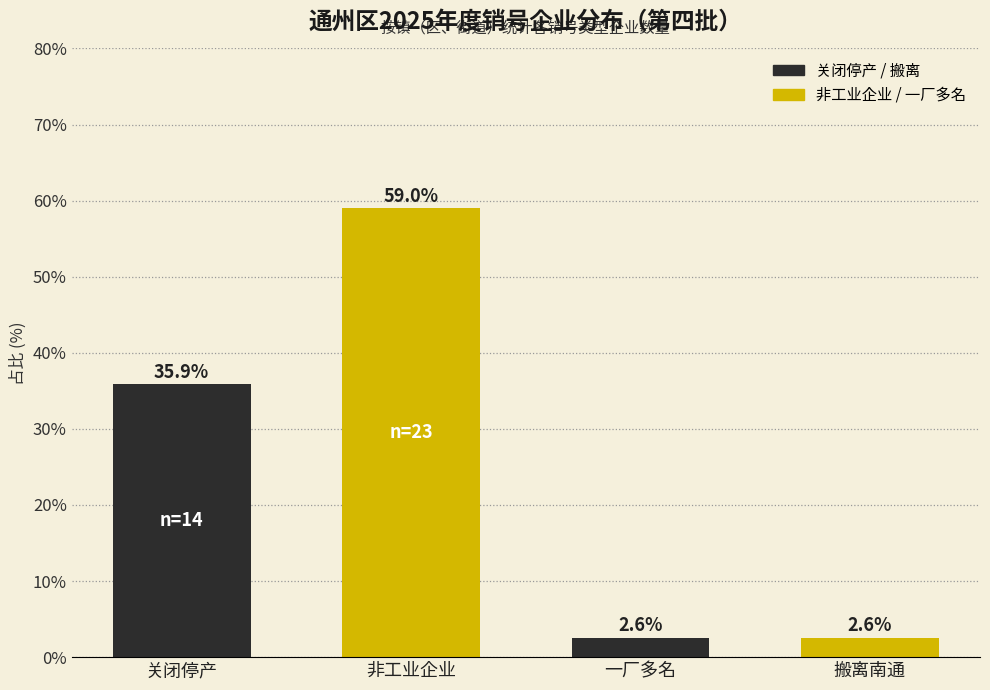

Reading left to right, extract all data points from this chart.

35.9	59.0	2.6	2.6